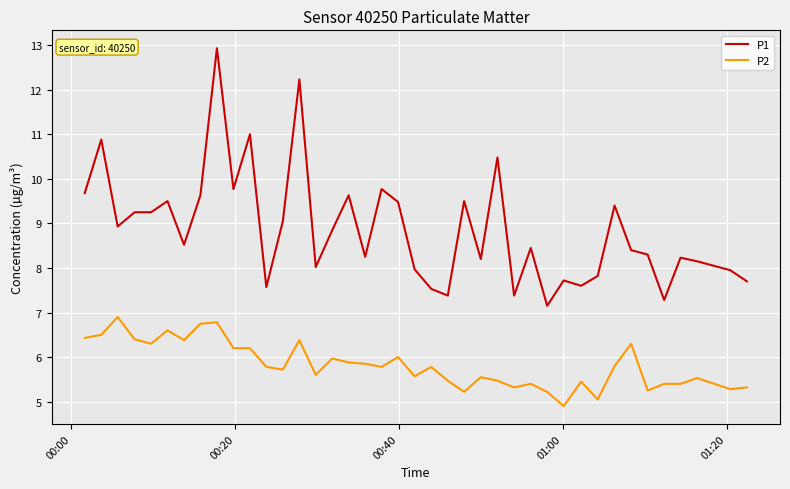

True or false: P1 and P2 intersect in this chart.

False